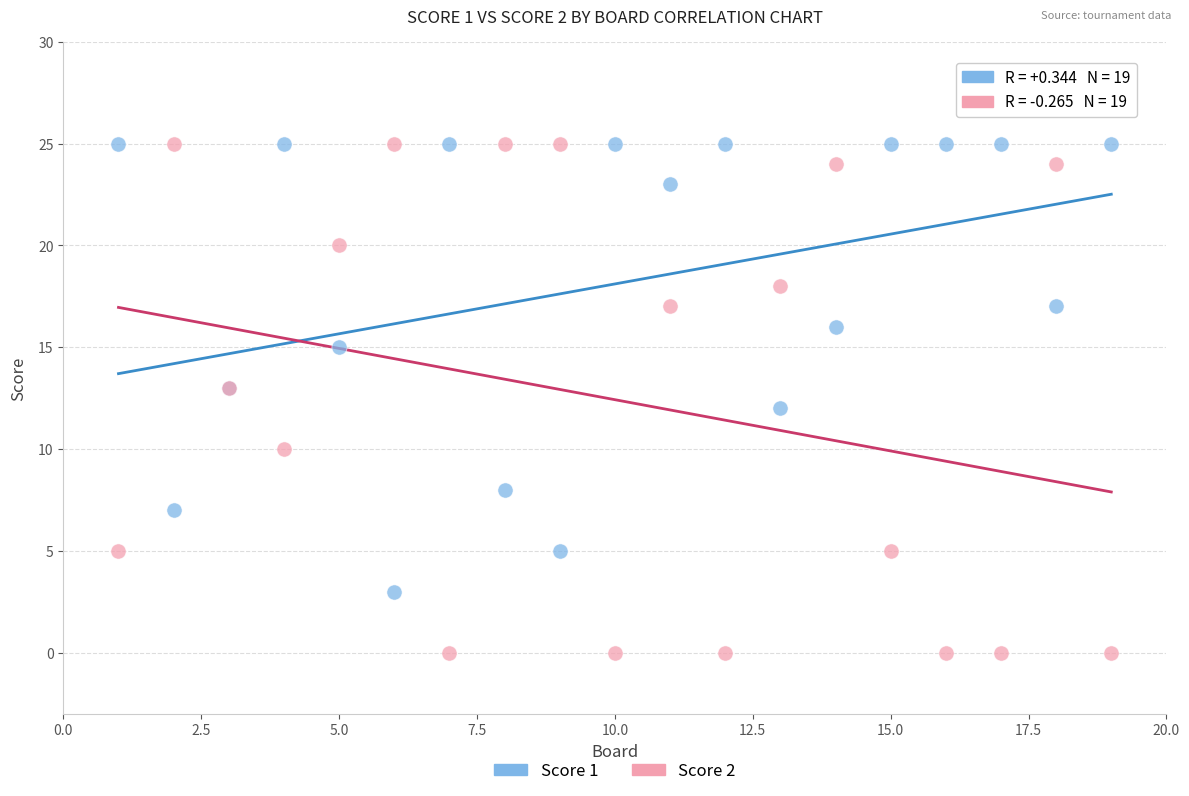

What is the X range (max minus min) for the scatter plot?

18